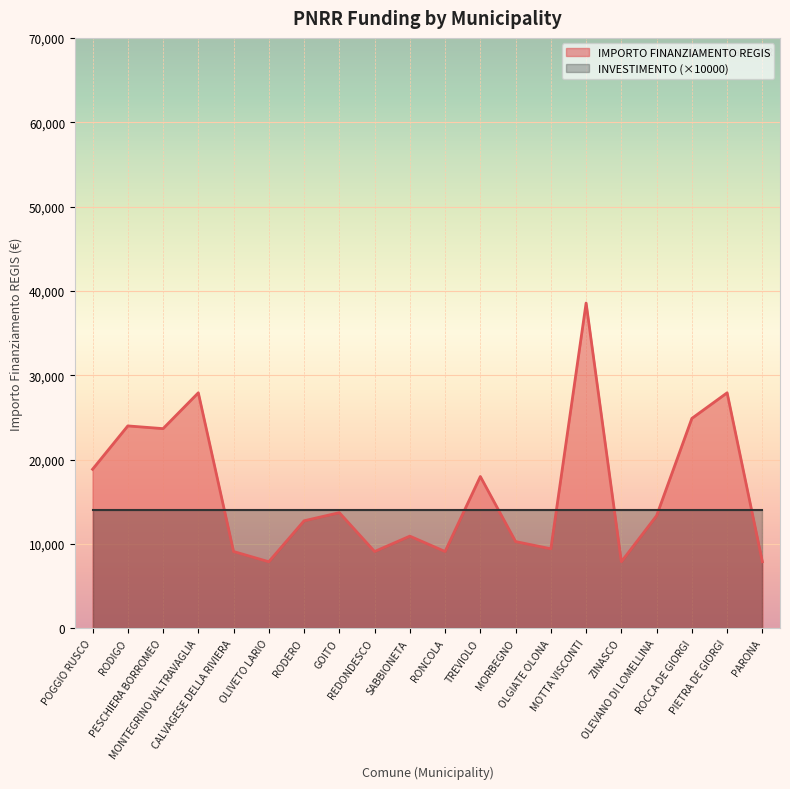

How many interior local valleys (lower than both neighbors) does the data have?

6